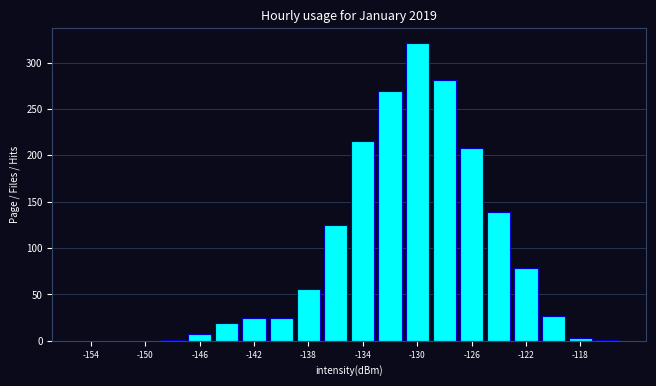

Which range on the x-axis has the tallest bar?

-131 to -129